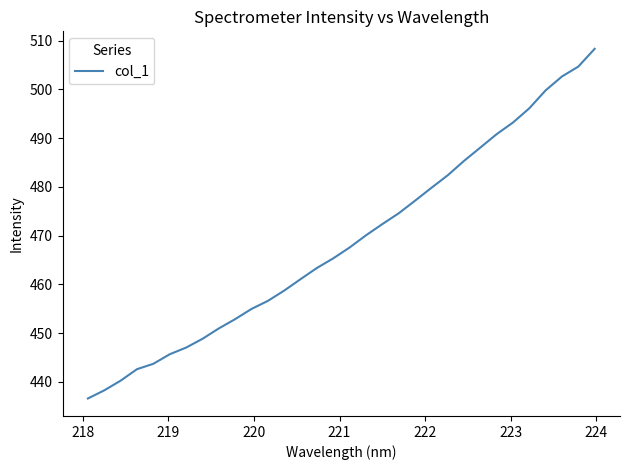

What is the difference between the maximum and minimum values?

71.7